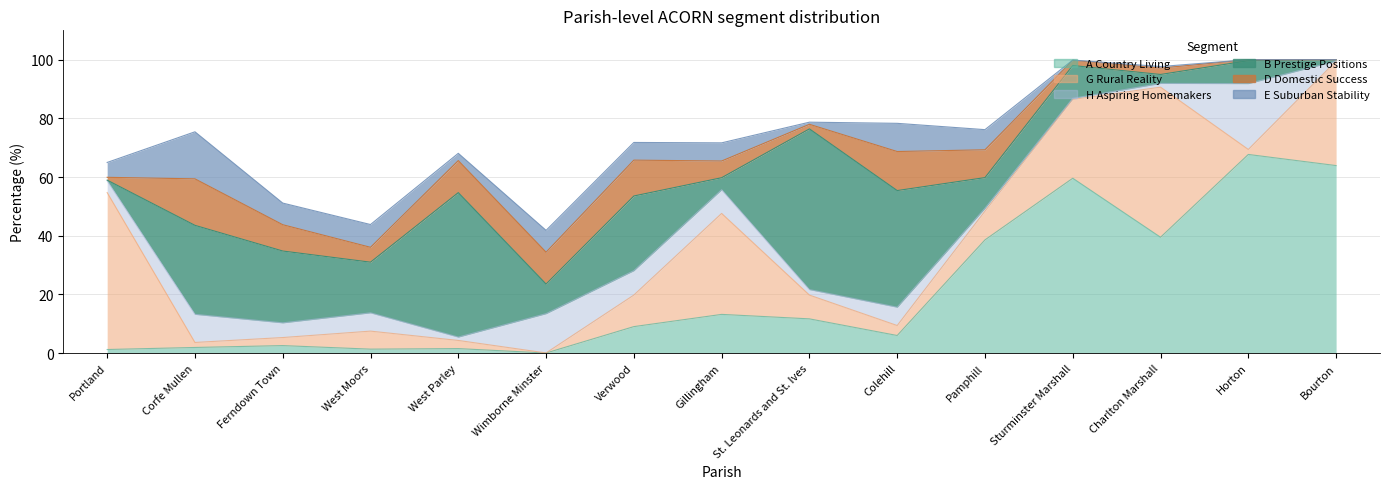

Where do A Country Living and G Rural Reality first cross each other?

Portland and Corfe Mullen